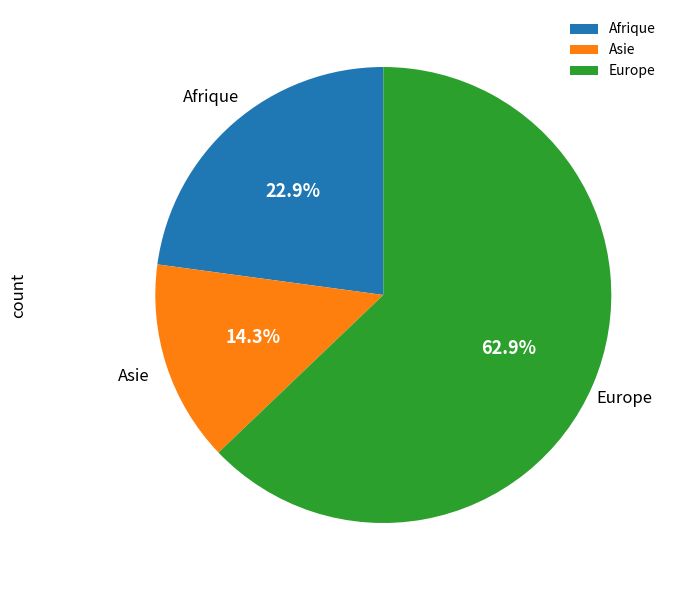

To the nearest percent, what is the average slice percentage?

33%